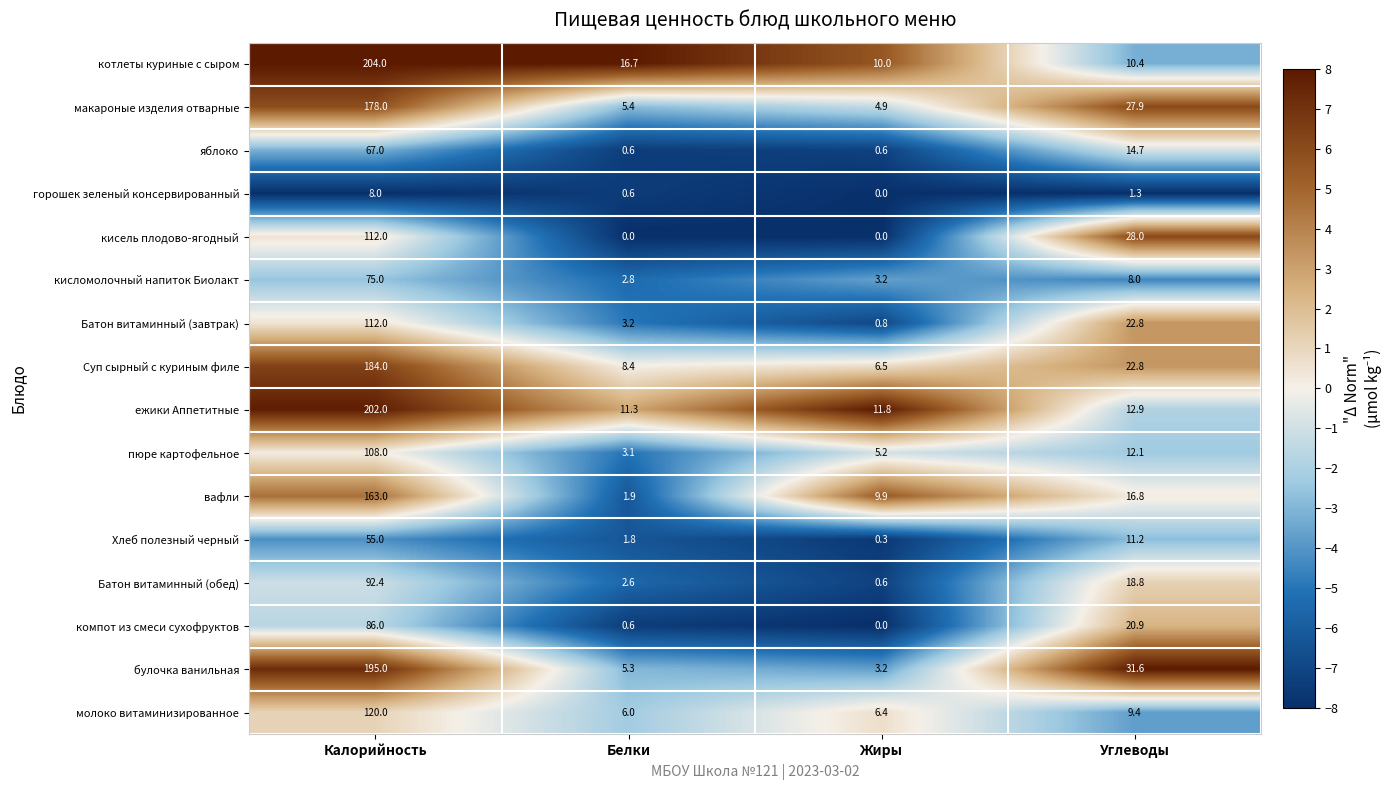

What is the difference between the highest and lowest values at Жиры?

11.8